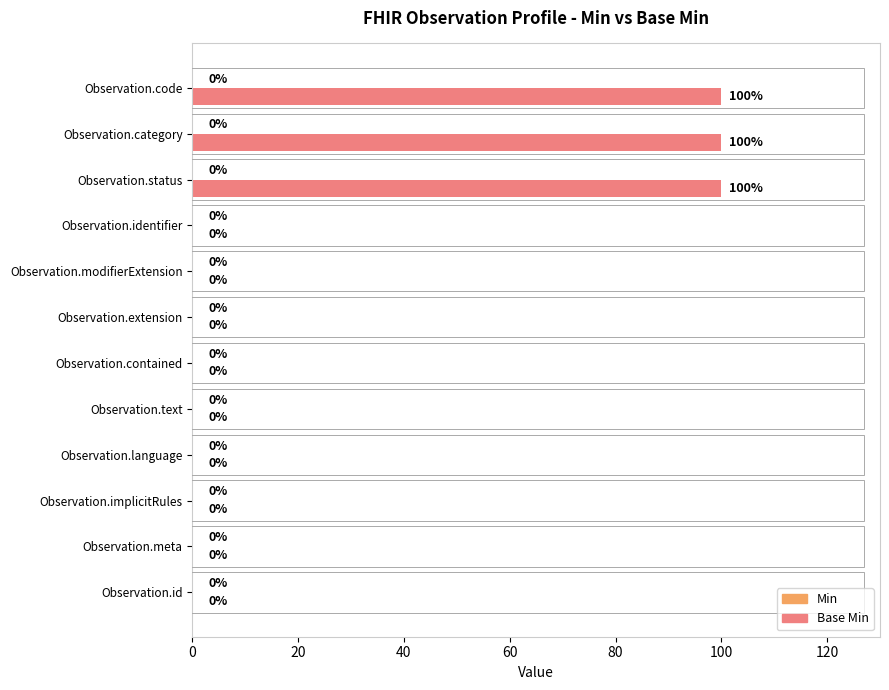

True or false: the data shows 0 at Observation.contained.

True